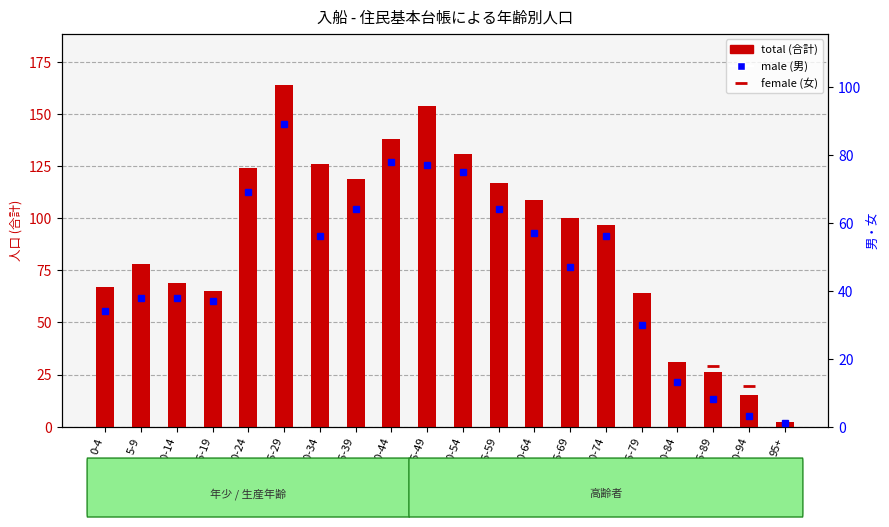

How many groups of bars are there?

20